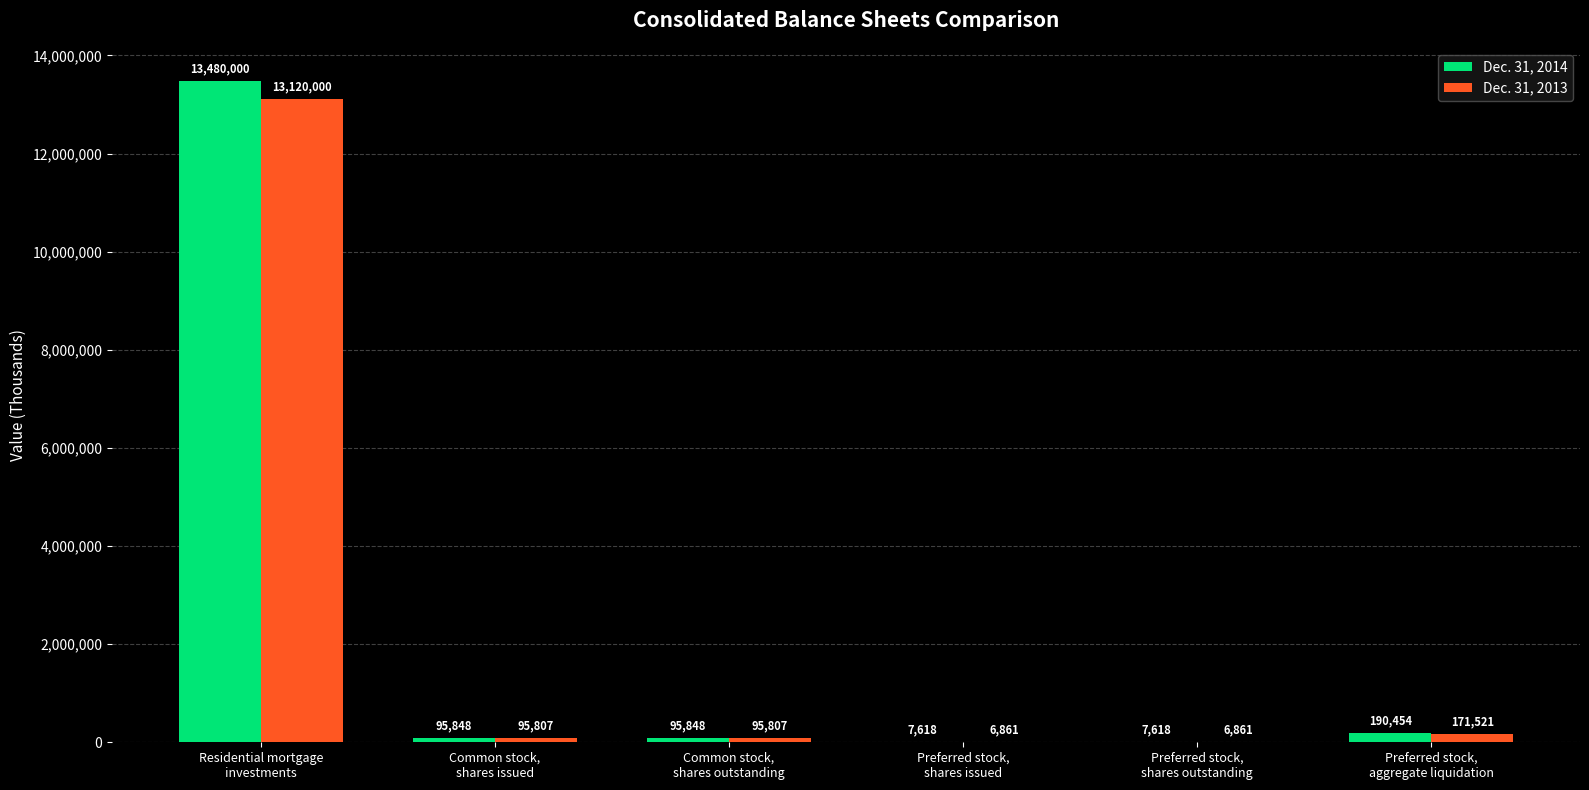

Count the number of categories in the chart.

6